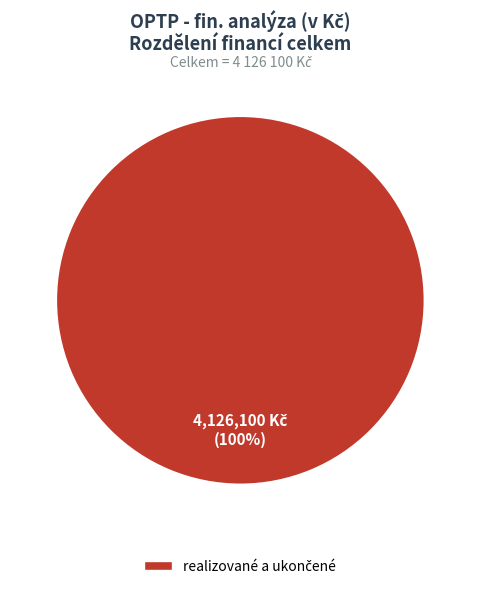

Is there a majority slice in this chart?

Yes